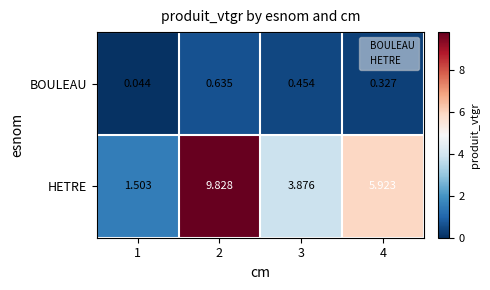

List the series in order of their peak value, lowest first.

BOULEAU, HETRE